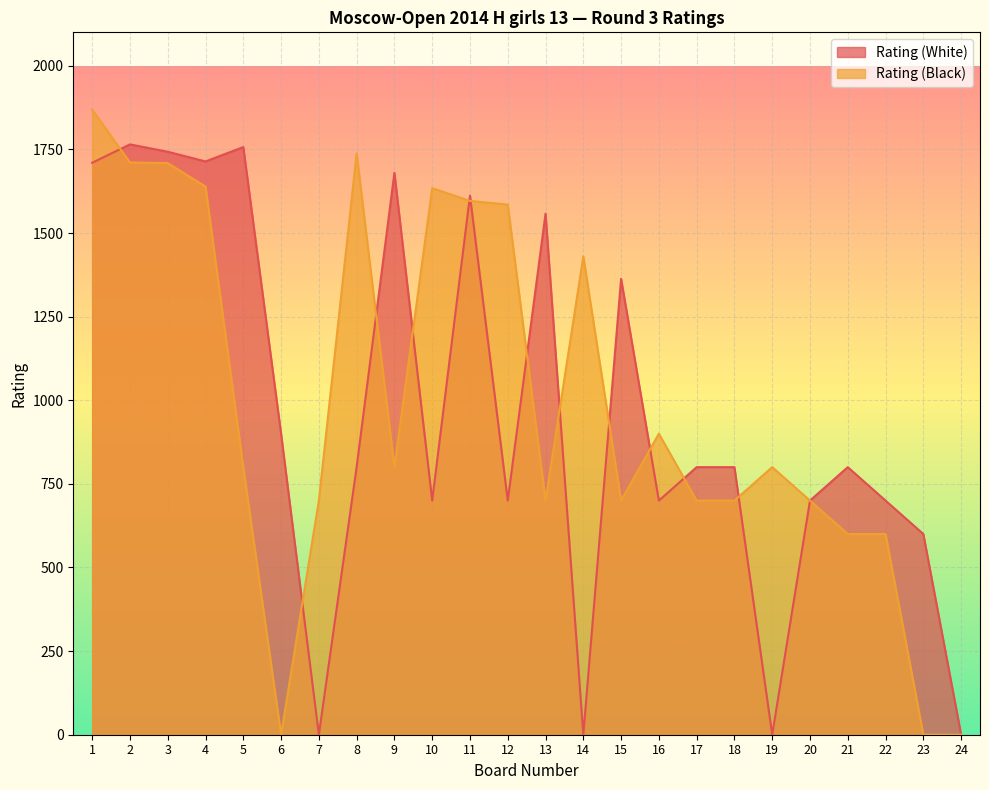

At which label does Rating (White) reach its minimum?

7